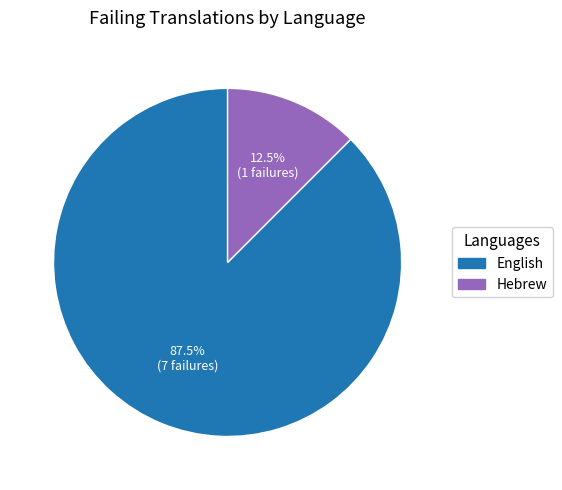

What is the ratio of the value at English to the value at Hebrew?

7.0